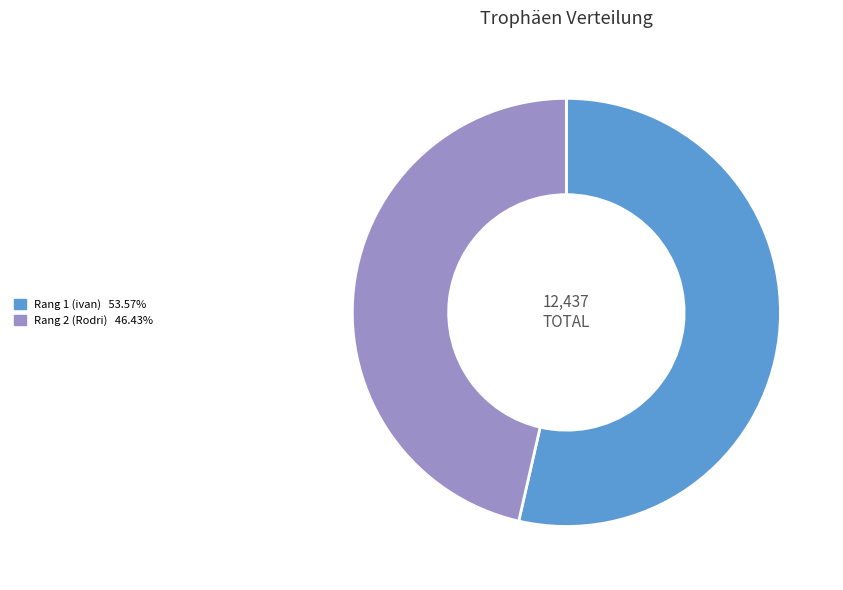

Does any single category account for the majority?

Yes